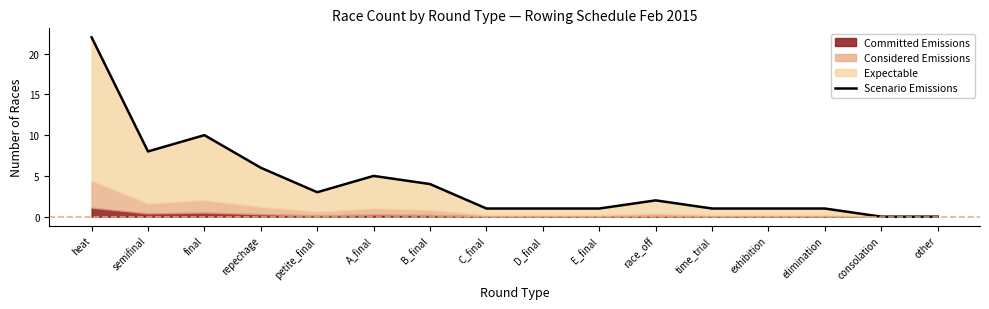

Between heat and petite_final, which is larger?

heat